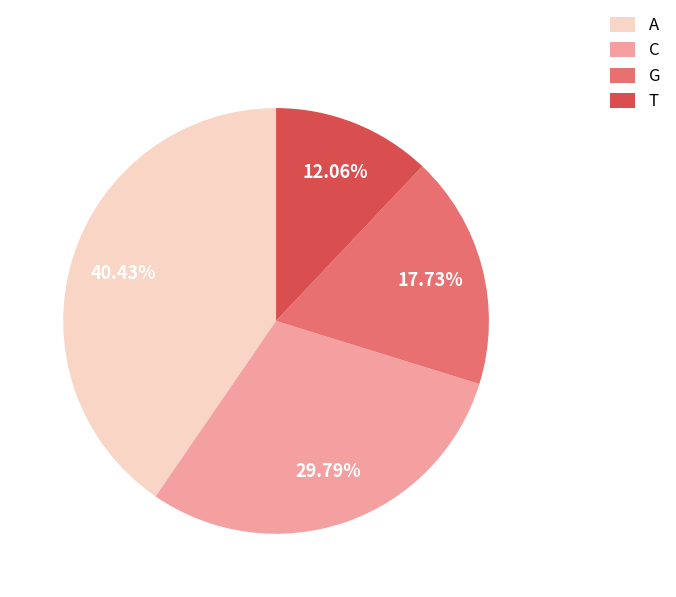

How many slices are in this pie chart?

4